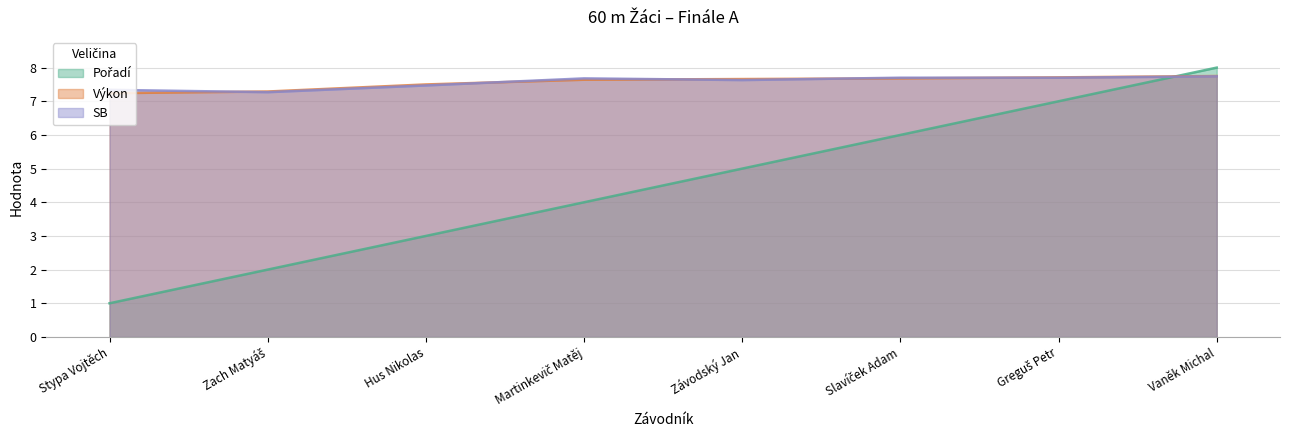

How many values in the Pořadí series are below 5?

4